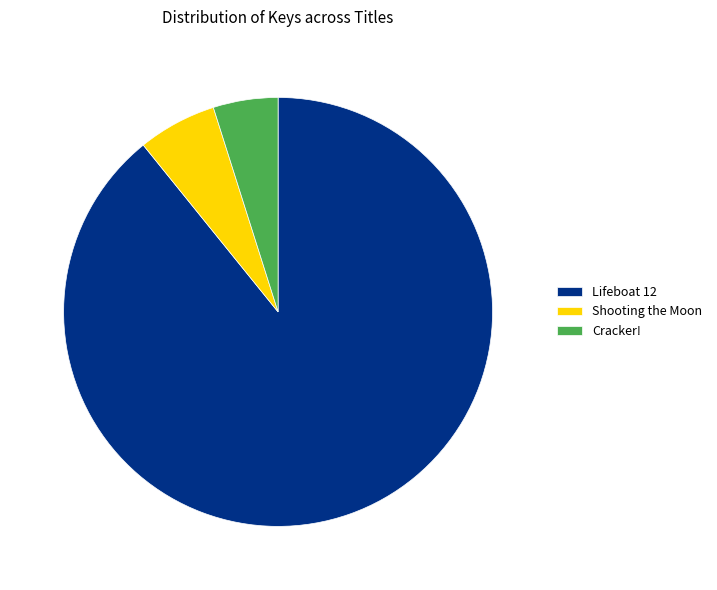

Does any single category account for the majority?

Yes